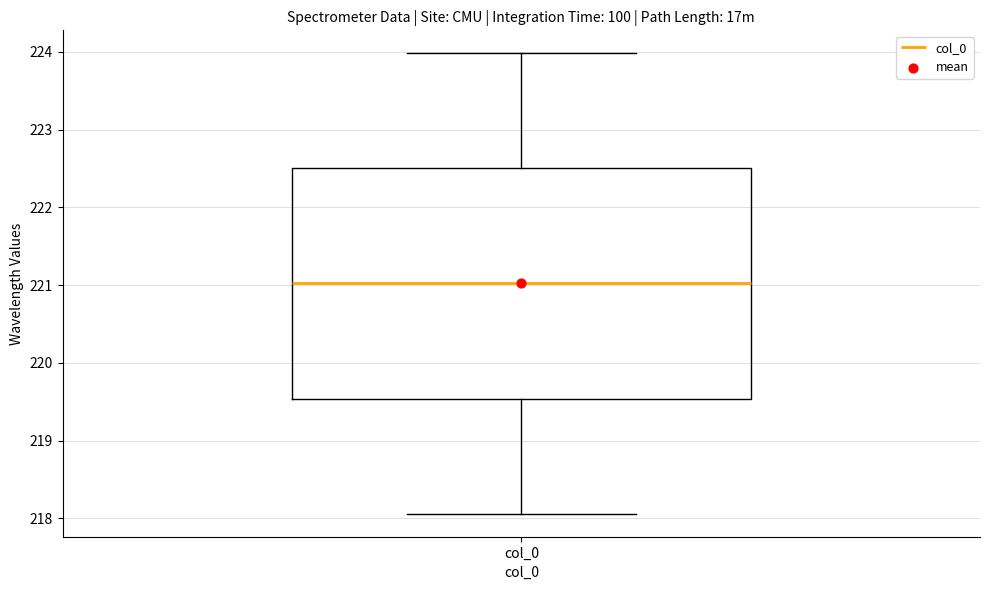

Transcribe this box plot: give where the median line is, the range the box spans, and where the two whiskers end, as read against the y-axis. The values are not printed on the chart, so give them approximately, as read against the axis.

median 221.0, box 219.5 to 222.5, whiskers 218.1 to 224.0